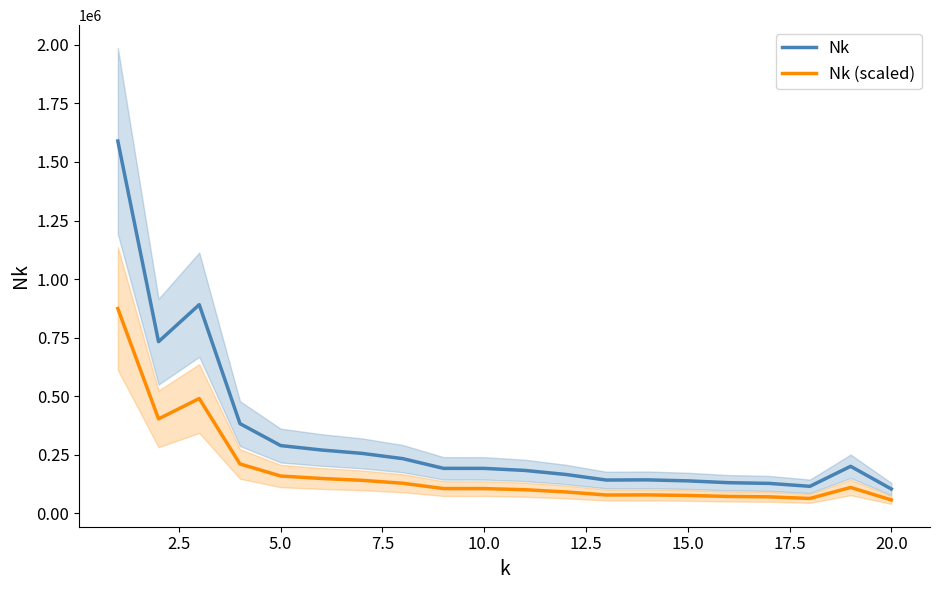

Is it true that Nk (scaled) equals 76125.5 at 15.0?

True